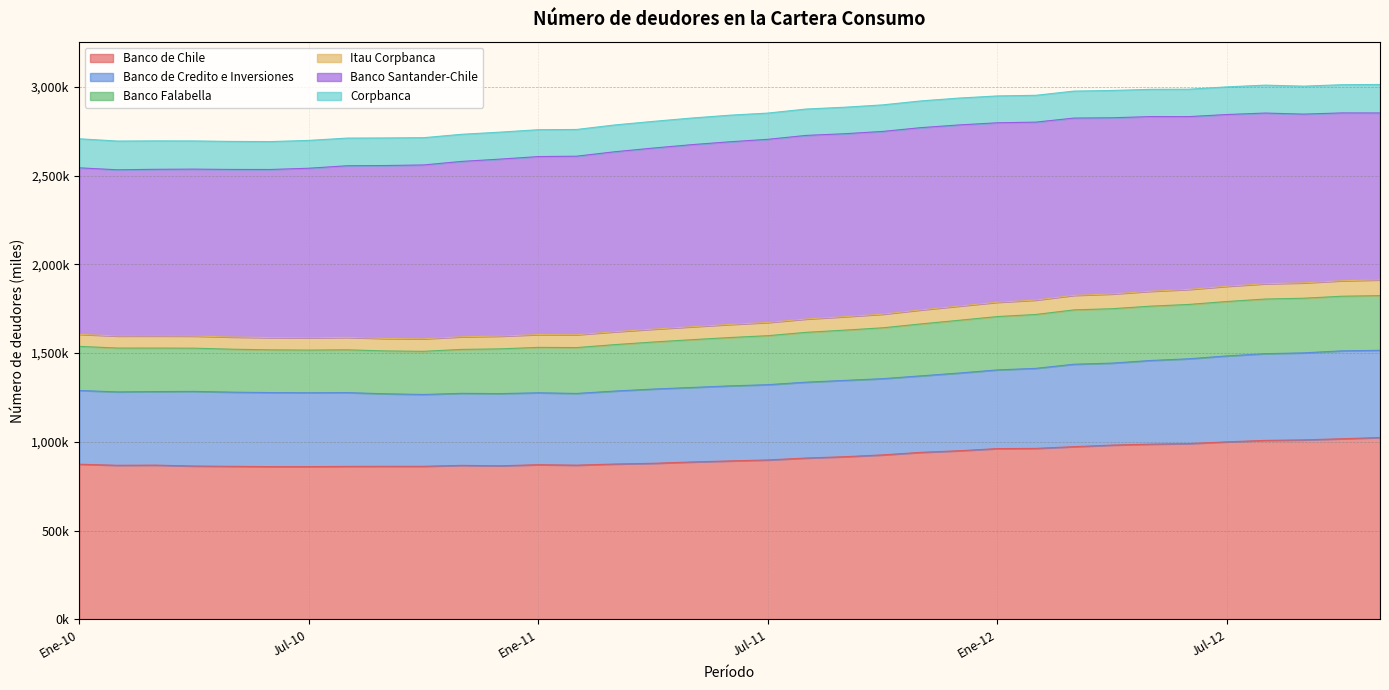

The Banco de Chile series shows 962.0 at Ene-12. True or false?

True